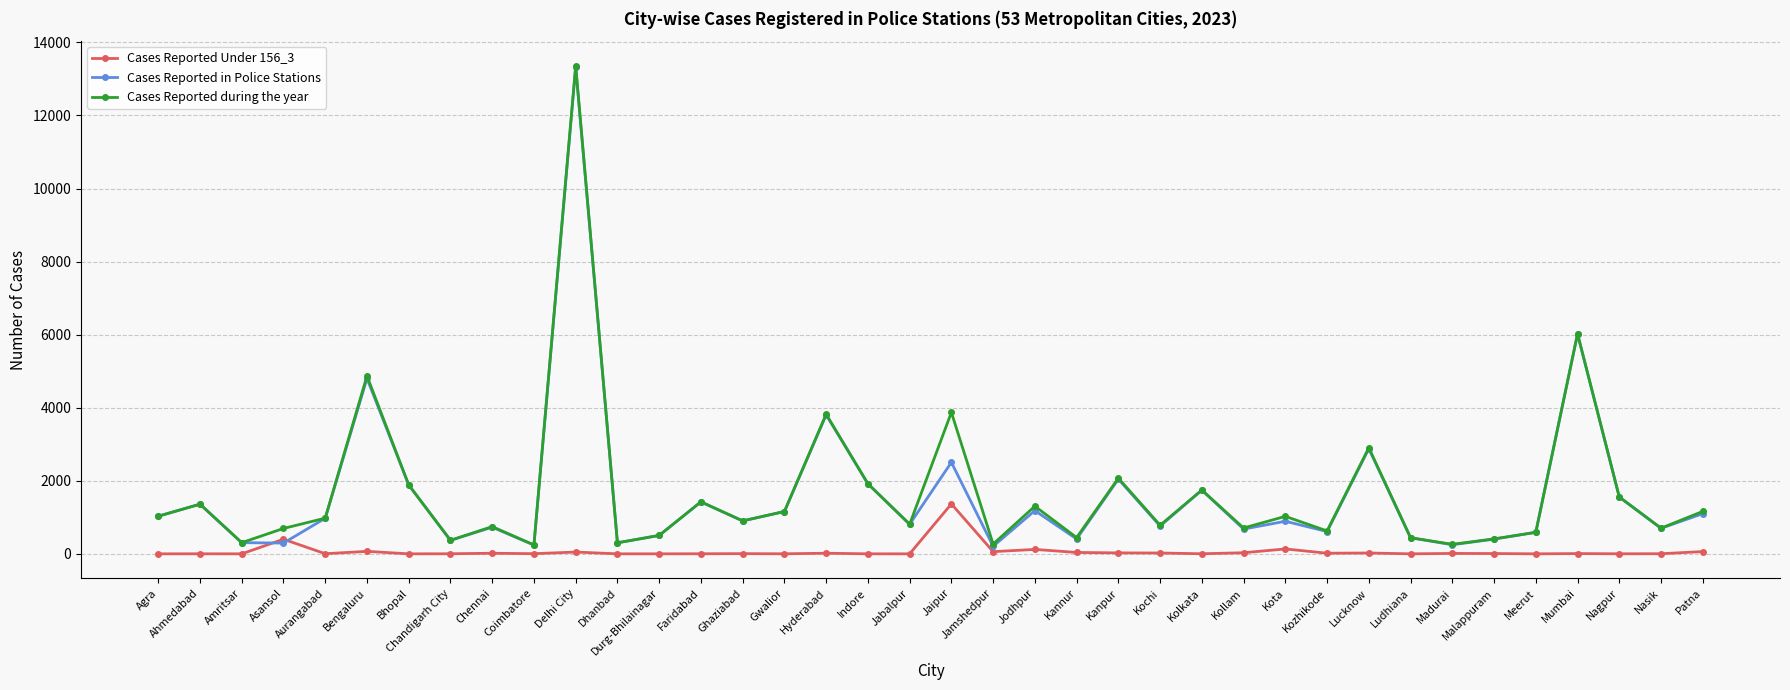

What is the highest value of the Cases Reported in Police Stations series?

13317